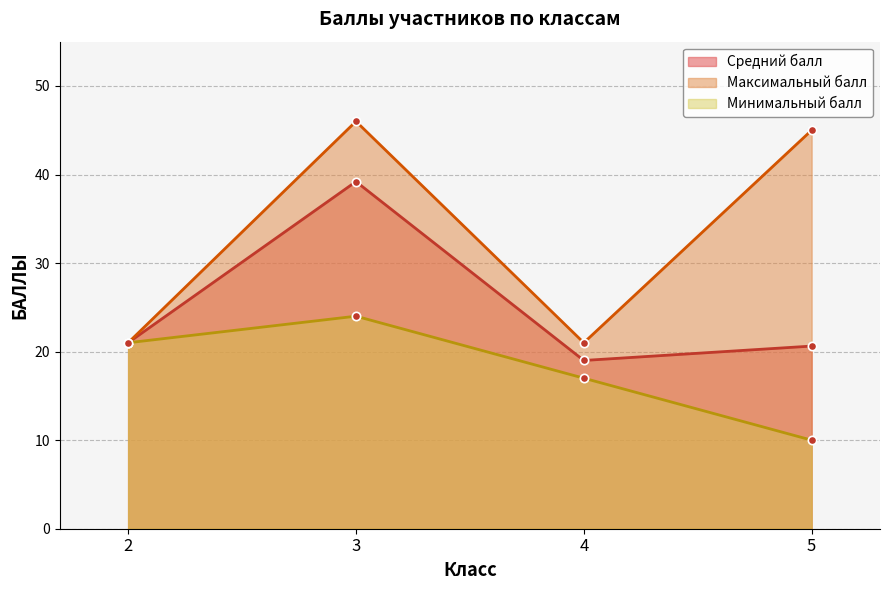

At which category does Средний балл reach its first local valley?

4